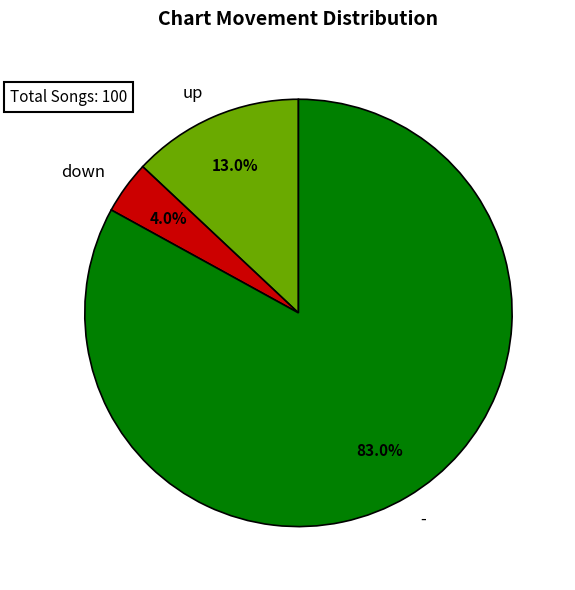

To the nearest percent, what percentage of the pie is -?

83%